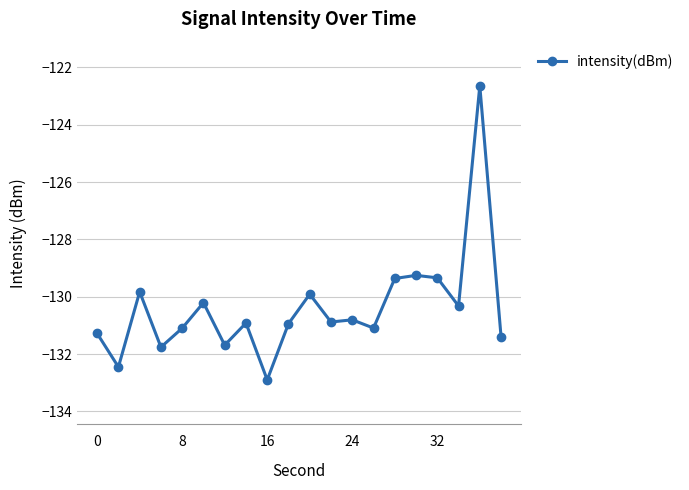

What is the value of the 19th point from the left?

-122.6